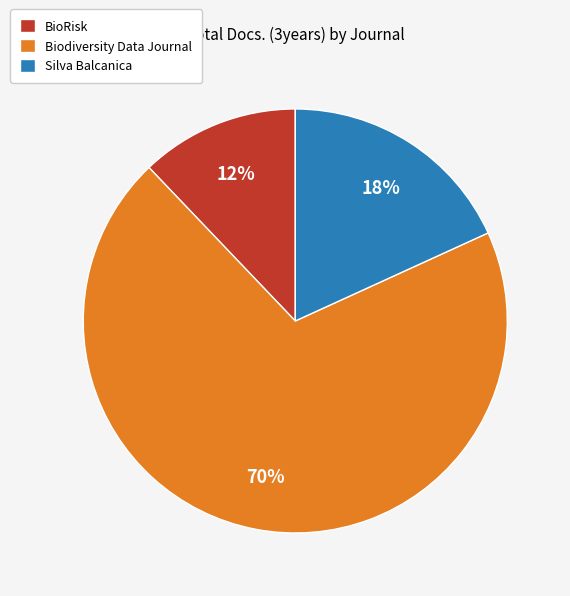

Does Biodiversity Data Journal represent more than half of the total?

Yes